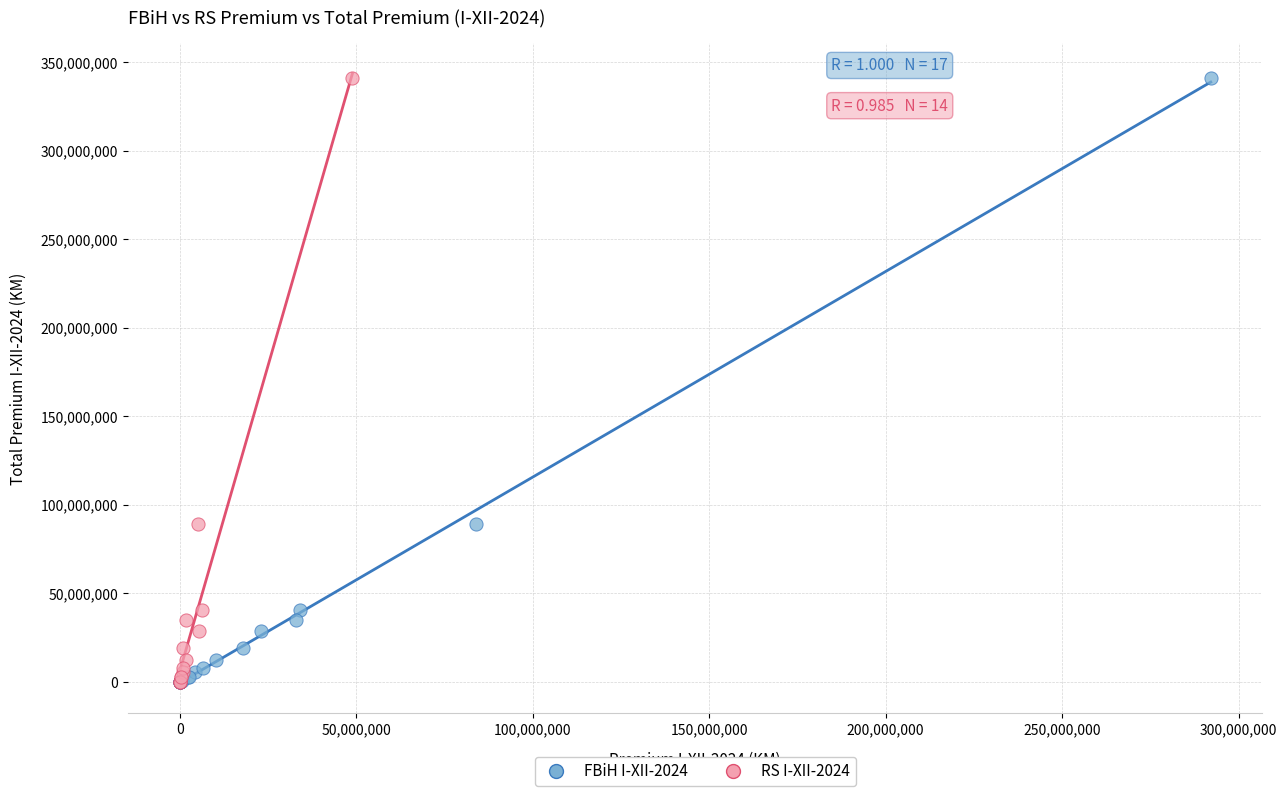

What are all the series names shown in the legend?

FBiH I-XII-2024, RS I-XII-2024